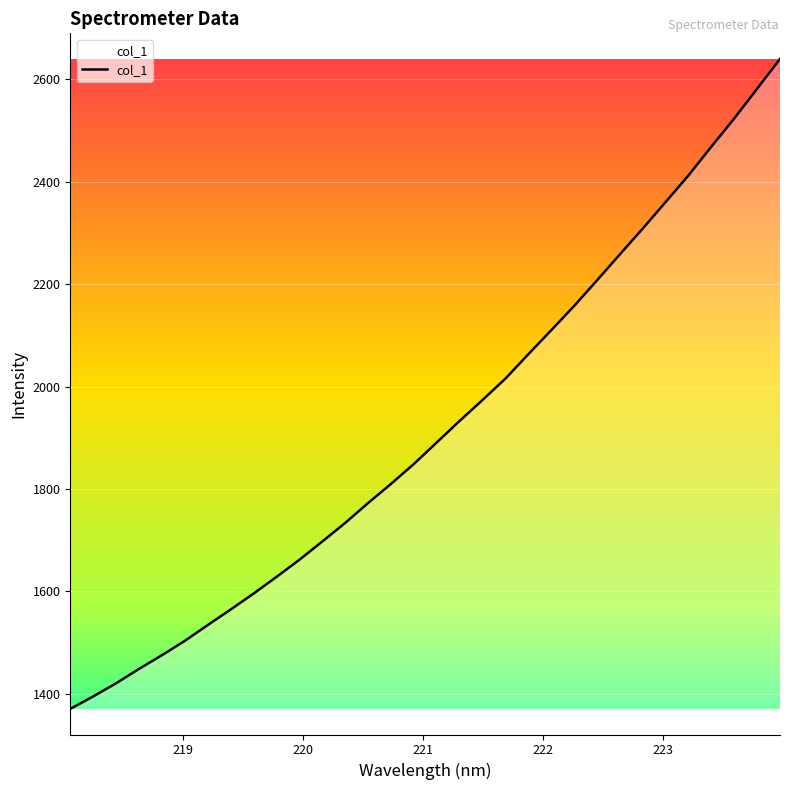

What is the difference between the maximum and minimum values?

1268.9